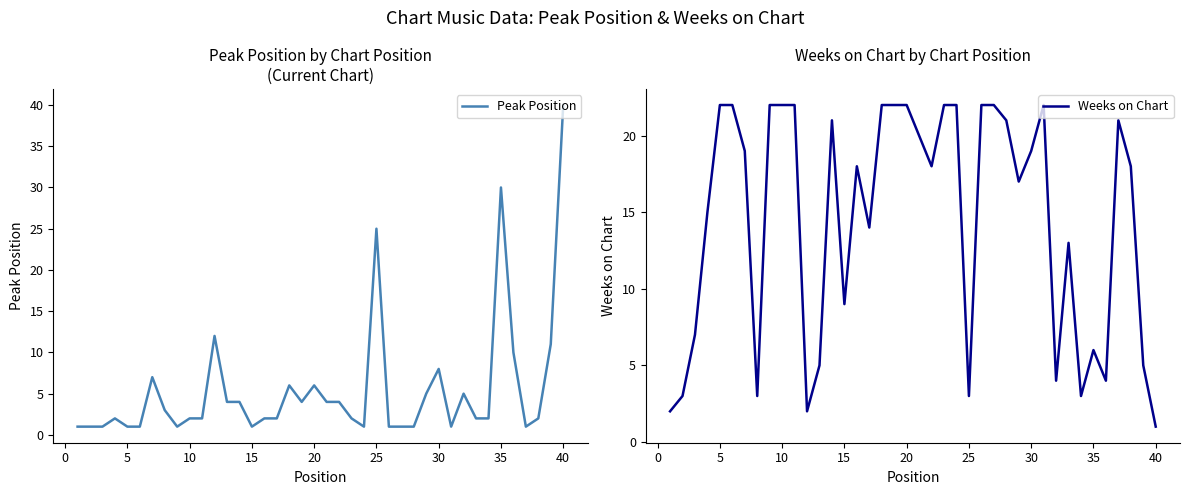

How many lines are shown in the chart?

2